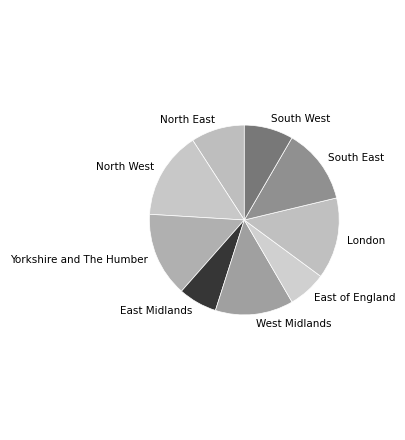

Do North West and East Midlands together represent more than half of the pie?

No